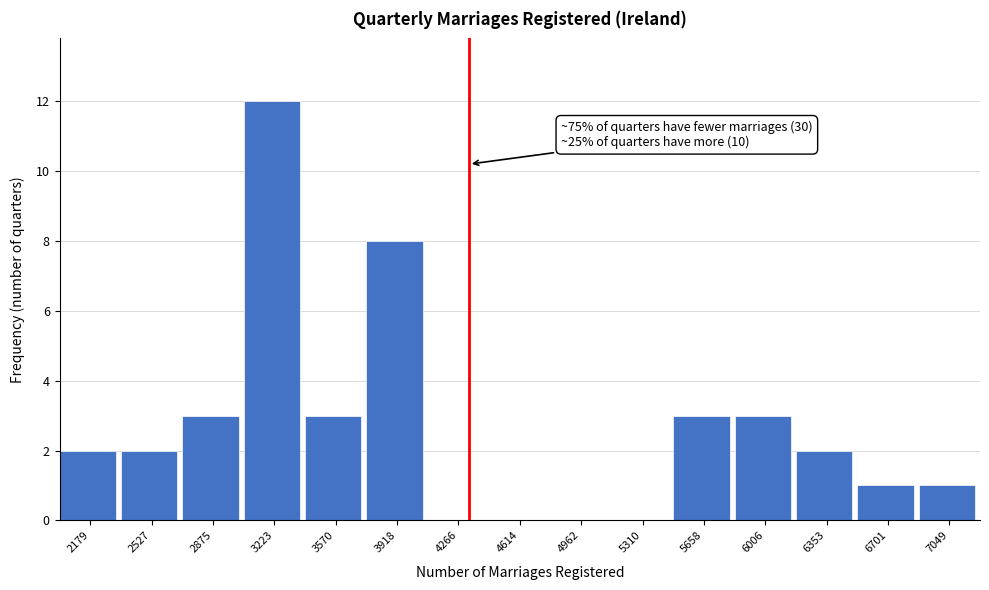

Reading right to left, transcribe all the data shown in this chart.

7049=1	6701=1	6353=2	6006=3	5658=3	5310=0	4962=0	4614=0	4266=0	3918=8	3570=3	3223=12	2875=3	2527=2	2179=2